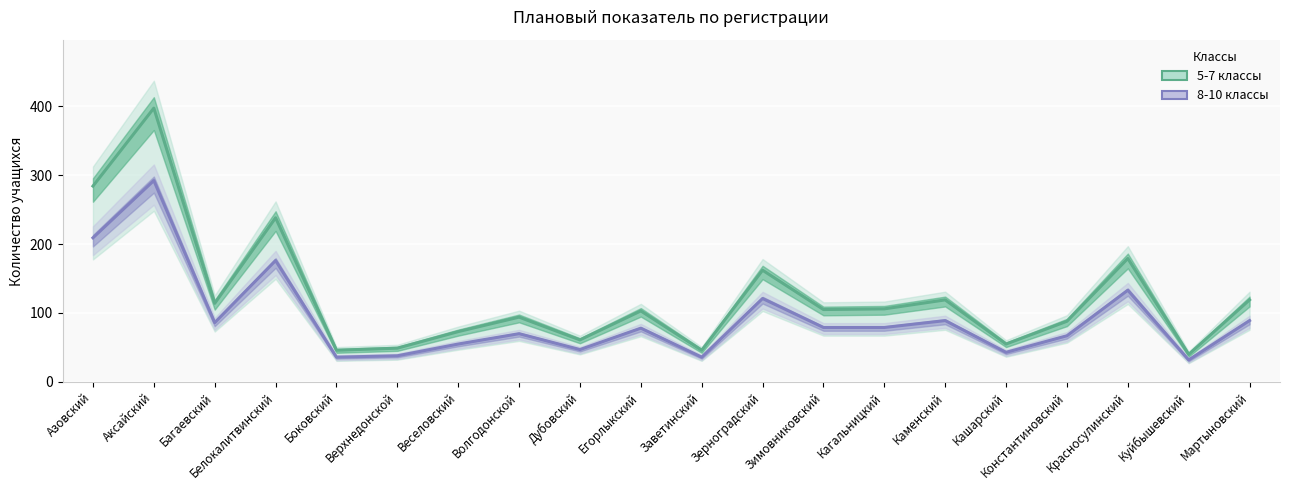

Reading left to right, list all the values displayed in this chart.

5-7 классы: 284	397	114	238	46	49	73	94	61	103	46	162	105	106	119	55	88	179	40	119
8-10 классы: 209	292	86	176	36	38	55	70	47	78	36	121	79	79	89	43	67	133	32	89